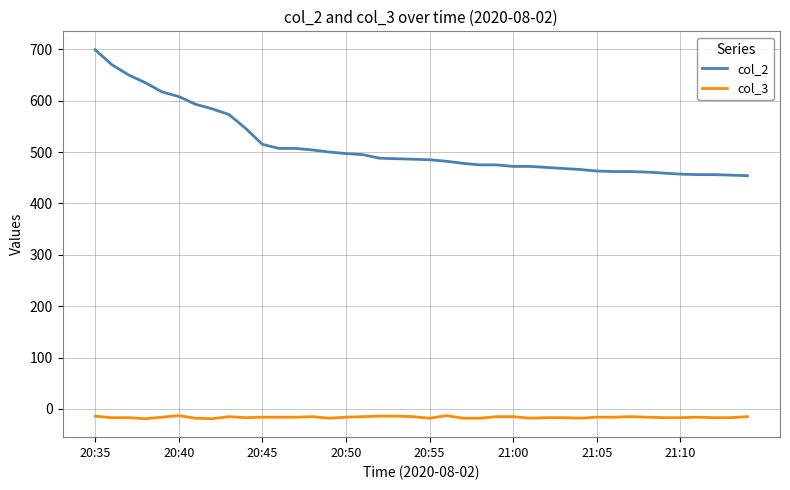

True or false: col_2 and col_3 intersect in this chart.

False